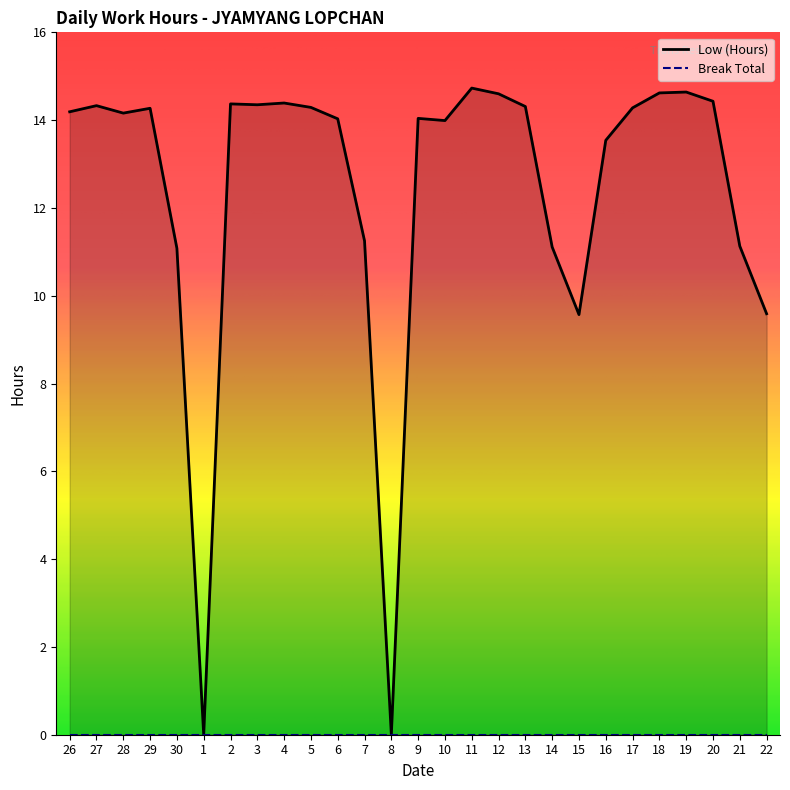

What is the label of the 7th point from the left?

2